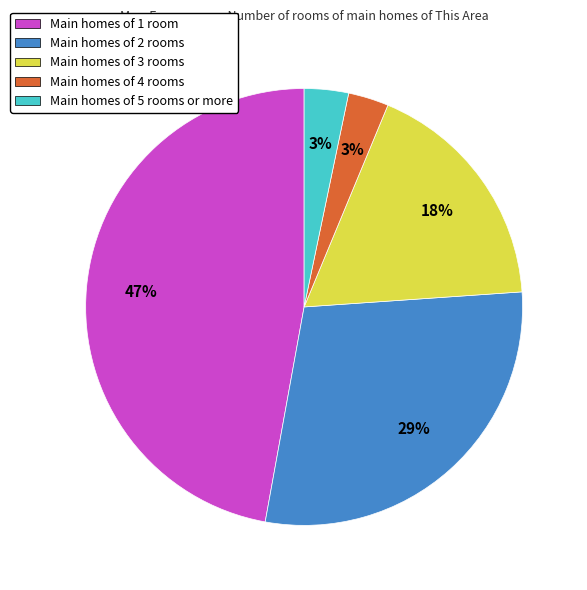

How many slices are in this pie chart?

5